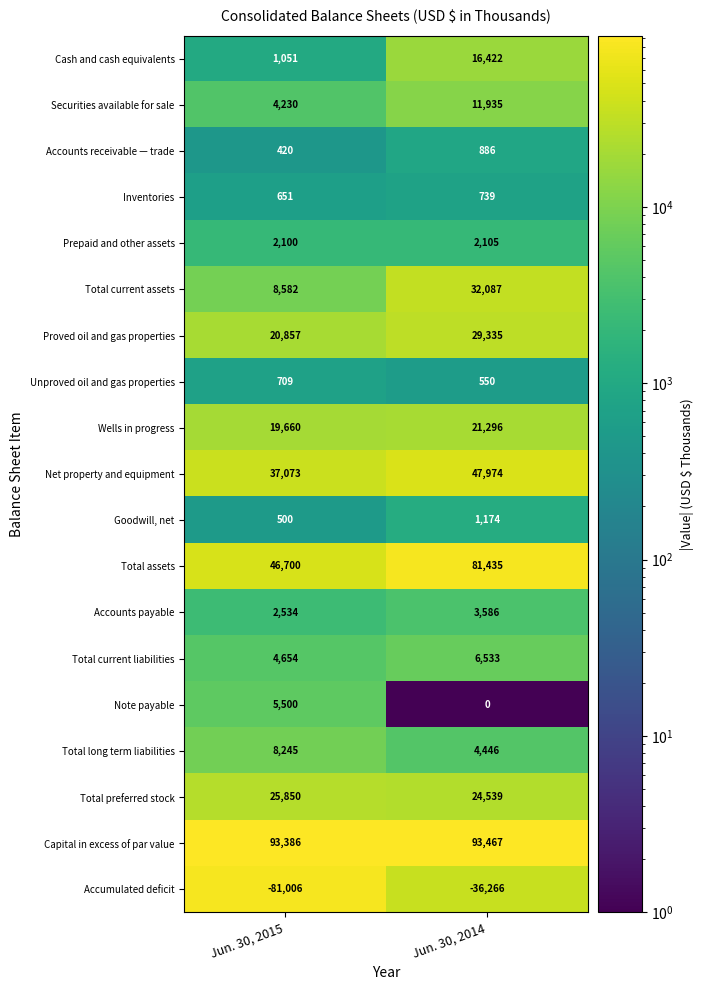

What is the sum of all Proved oil and gas properties values?

50192